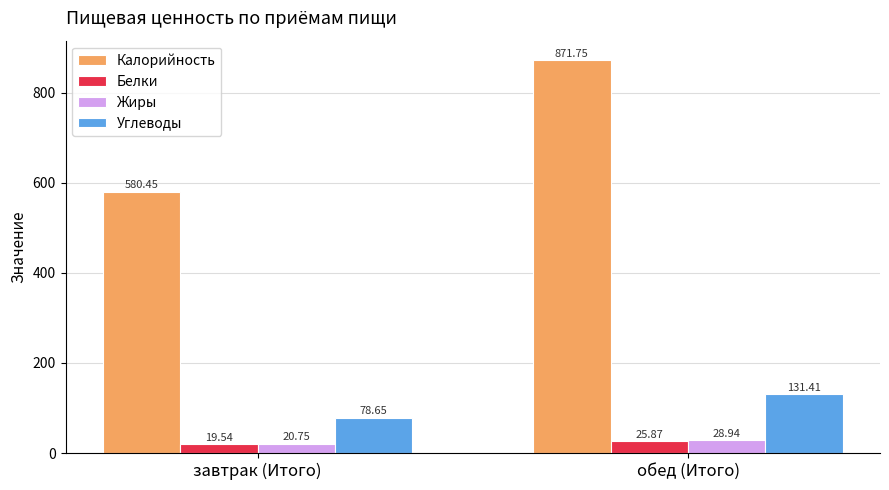

How many data points in Углеводы are above 131?

1